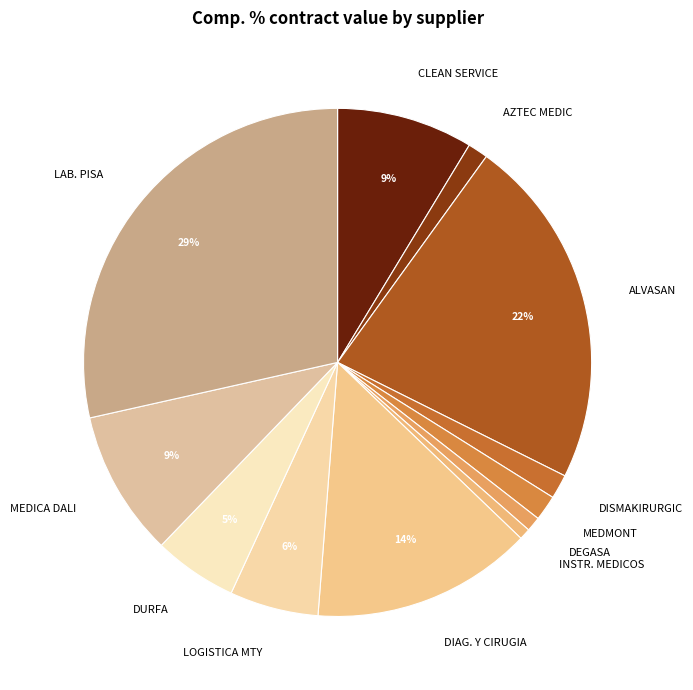

Is the sum of LAB. PISA and INSTR. MEDICOS greater than half?

No